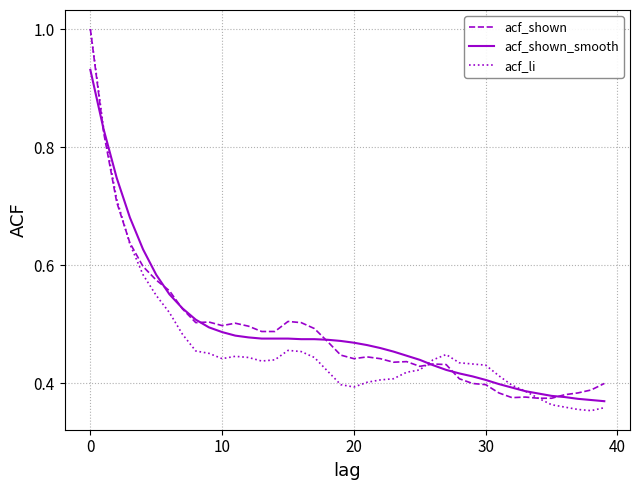

Which series has the widest spread of values?

acf_li